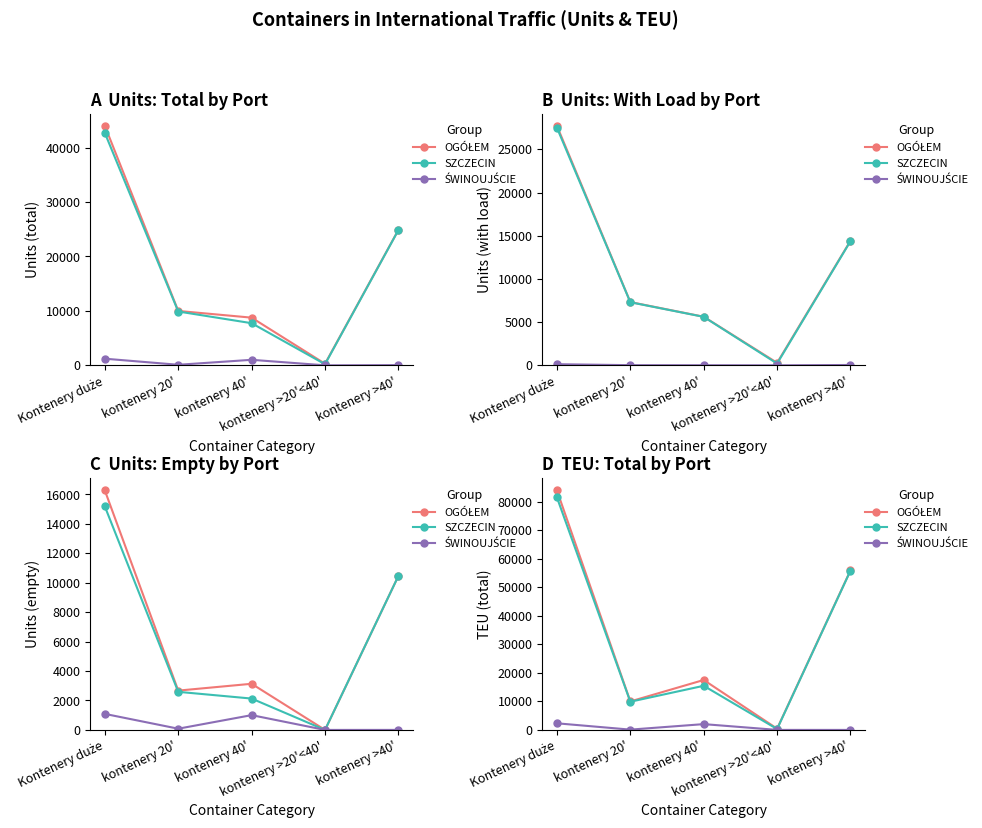

Is it true that SZCZECIN equals 81581 at Kontenery duże?

True